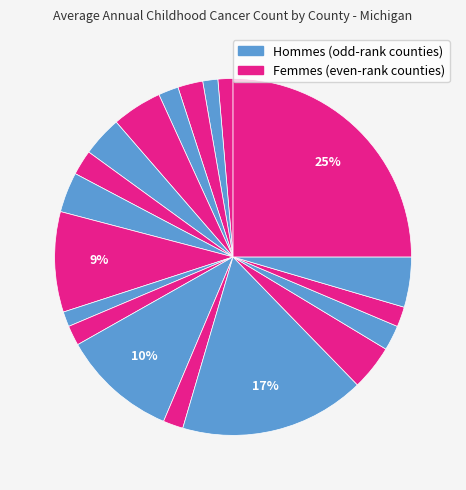

How many slices are in this pie chart?

19